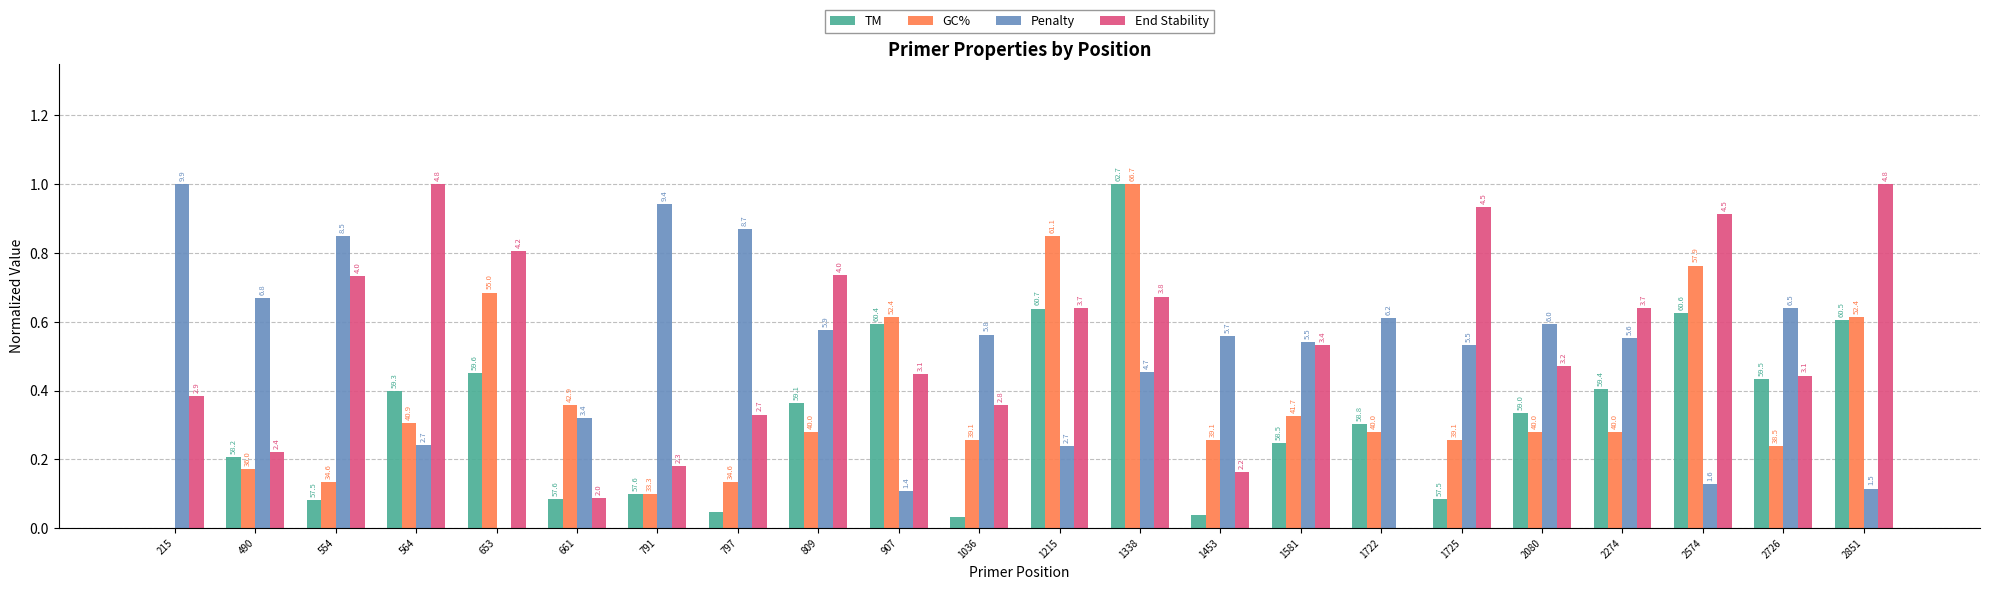

Are the bars grouped side by side (vs. stacked)?

Yes